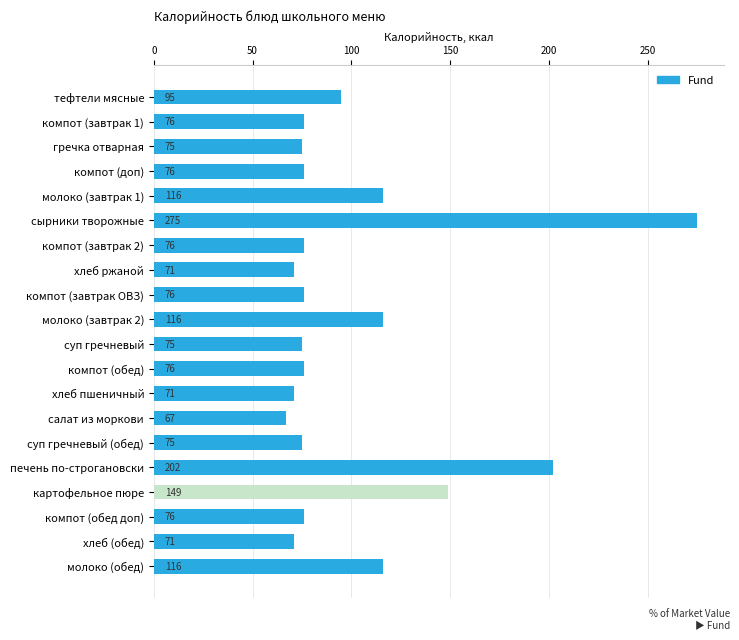

What is the greatest value displayed?

275